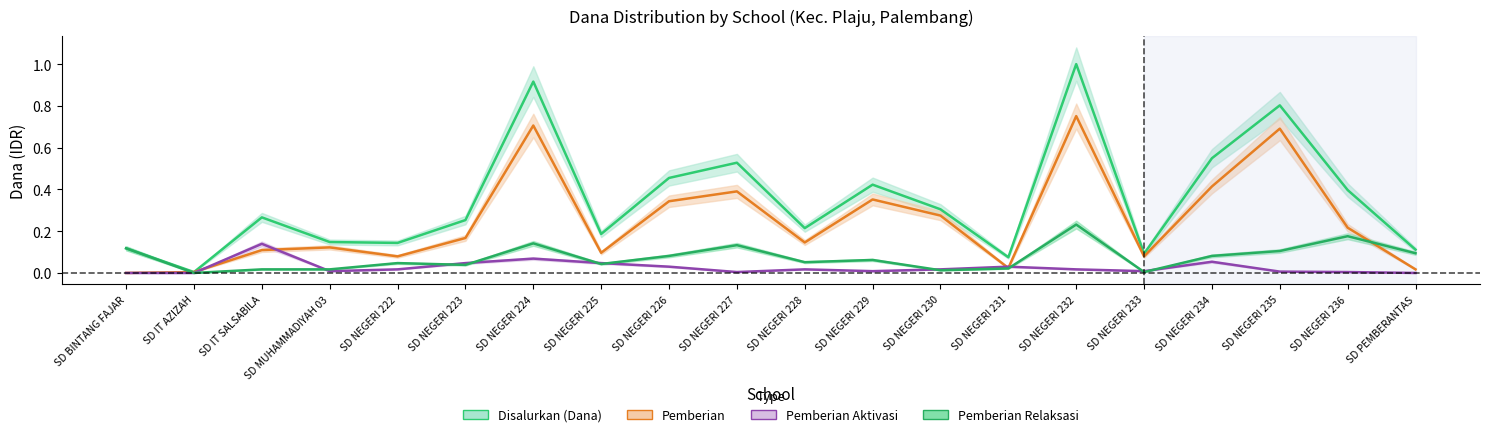

Which series has the largest range (max minus min)?

Disalurkan (Dana)